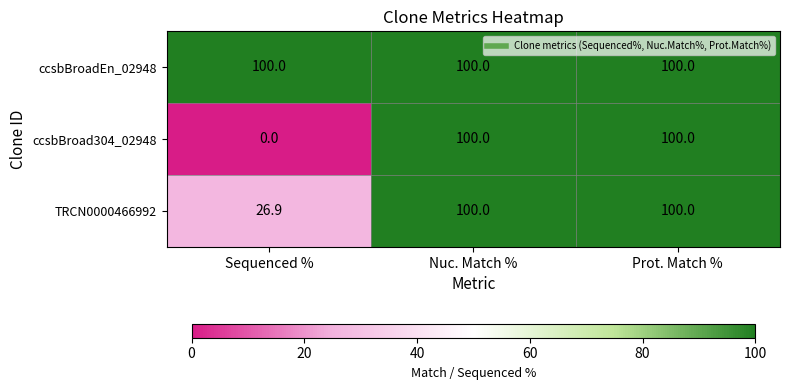

List the series in order of their overall mean, lowest first.

ccsbBroad304_02948, TRCN0000466992, ccsbBroadEn_02948